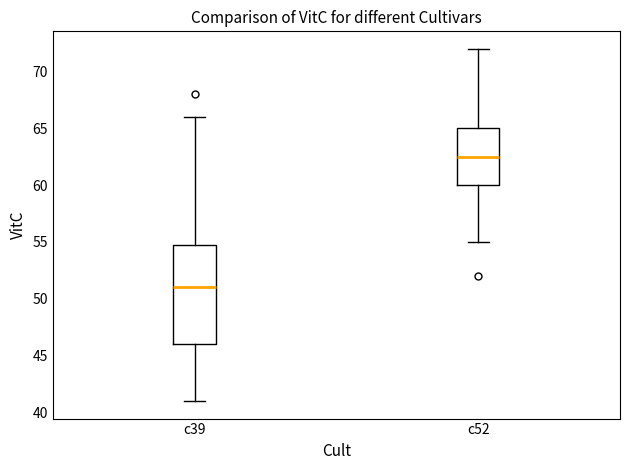

Which box's median line is the lowest?

c39